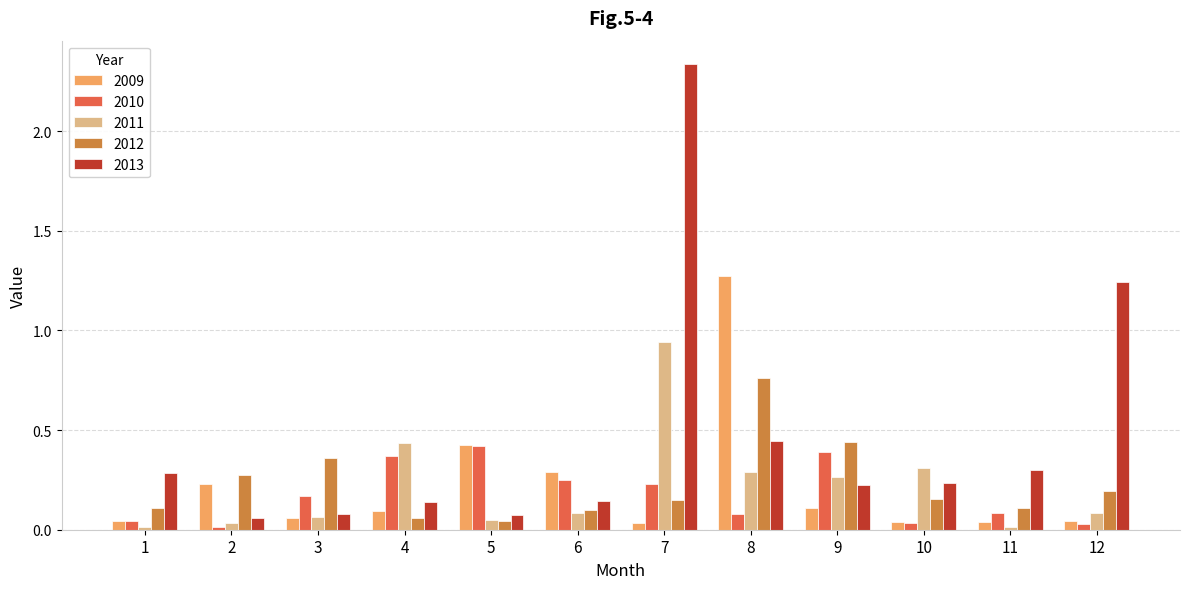

List the series in order of their peak value, highest first.

2013, 2009, 2011, 2012, 2010